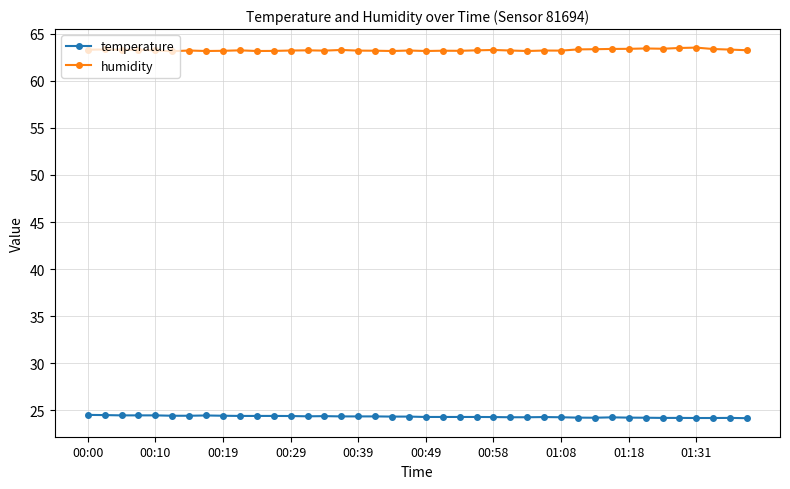

What is the value of the humidity point at the 17th from the left?

63.2